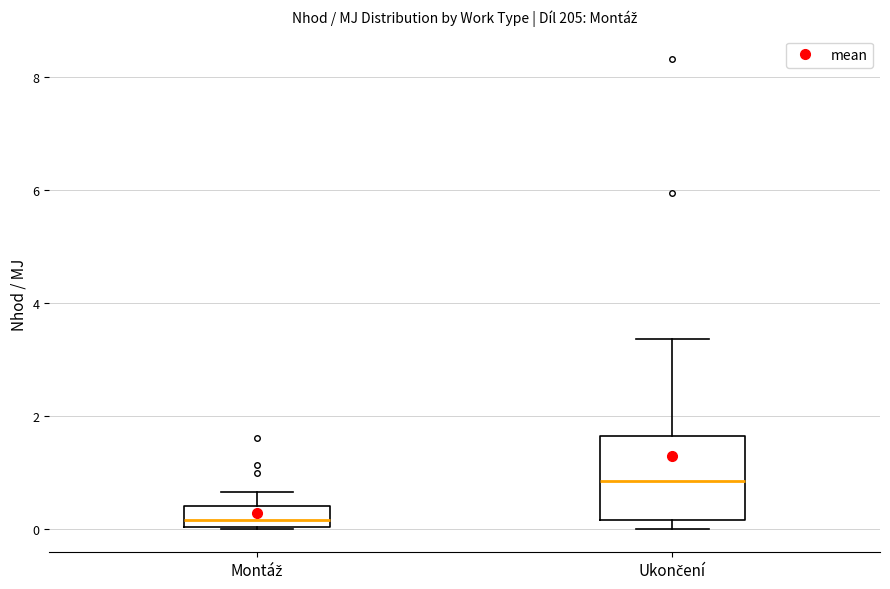

Reading left to right, transcribe this box plot: for each box, give where its median line is, the range the box spans, and where its two whiskers end, as read against the y-axis. The values are not printed on the chart, so give them approximately, as read against the axis.

Montáž: median 0.2, box 0.0 to 0.4, whiskers 0.0 to 0.6
Ukončení: median 0.8, box 0.2 to 1.6, whiskers 0.0 to 3.4